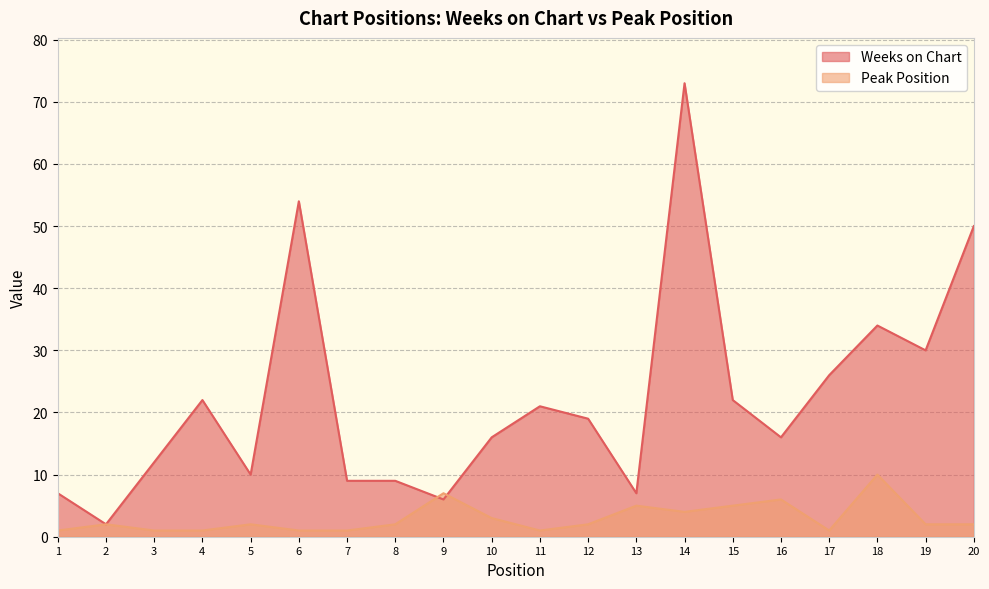

What are all the series names shown in the legend?

Weeks on Chart, Peak Position